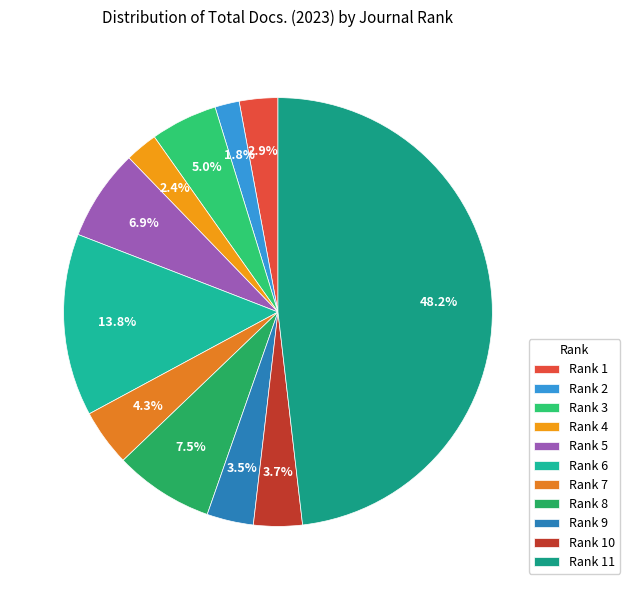

Is it true that Rank 1 is 3% of the pie?

True